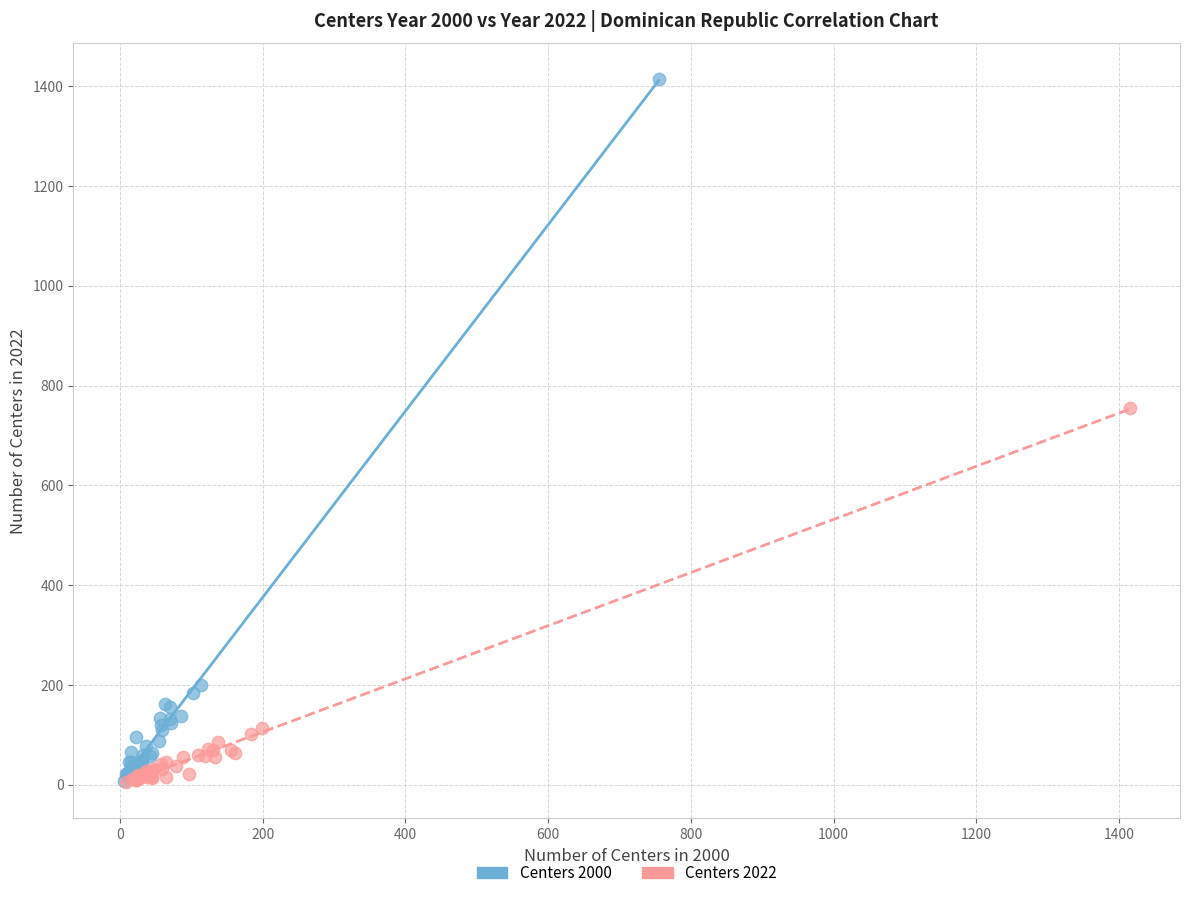

Which series has the widest spread of Y values?

Centers 2000